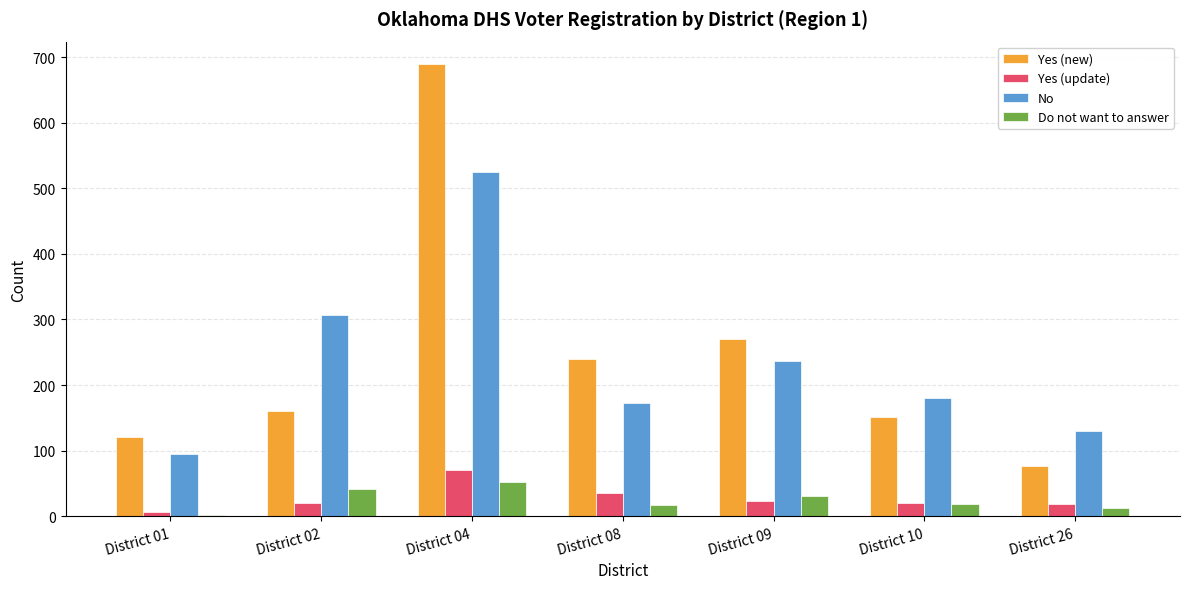

Which category has the highest value across all series?

District 04